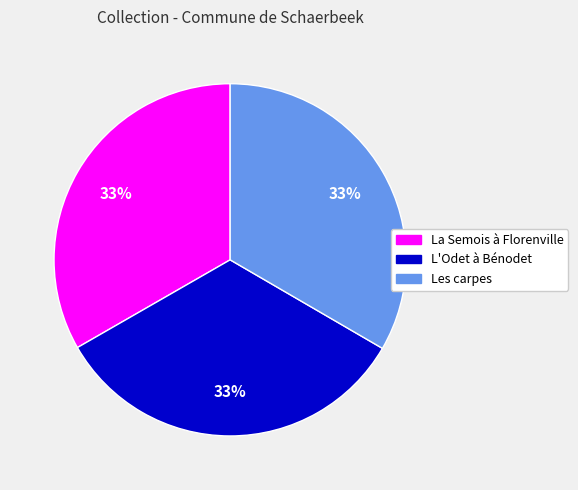

Do La Semois à Florenville and Les carpes together represent more than half of the pie?

Yes